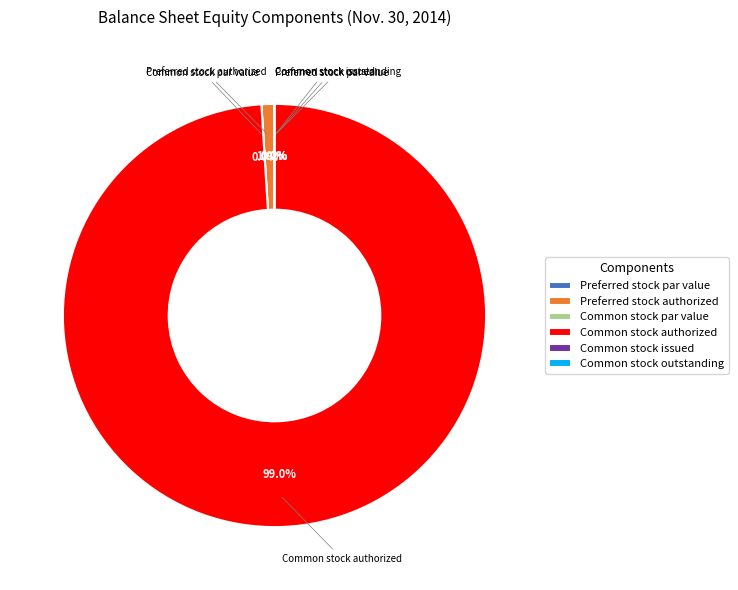

True or false: Common stock outstanding accounts for 0% of the total.

True